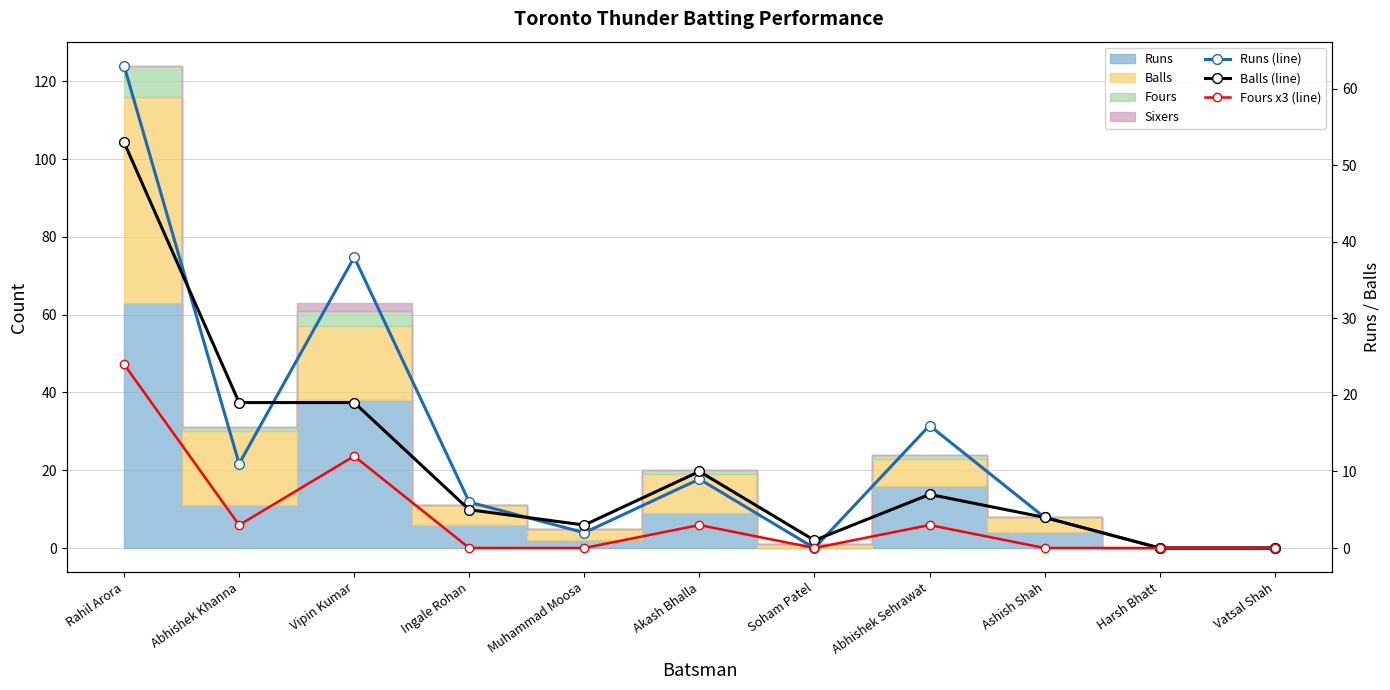

Reading left to right, list all the values displayed in this chart.

Runs (line): Rahil Arora=63	Abhishek Khanna=11	Vipin Kumar=38	Ingale Rohan=6	Muhammad Moosa=2	Akash Bhalla=9	Soham Patel=0	Abhishek Sehrawat=16	Ashish Shah=4	Harsh Bhatt=0	Vatsal Shah=0
Balls (line): Rahil Arora=53	Abhishek Khanna=19	Vipin Kumar=19	Ingale Rohan=5	Muhammad Moosa=3	Akash Bhalla=10	Soham Patel=1	Abhishek Sehrawat=7	Ashish Shah=4	Harsh Bhatt=0	Vatsal Shah=0
Fours x3 (line): Rahil Arora=24	Abhishek Khanna=3	Vipin Kumar=12	Ingale Rohan=0	Muhammad Moosa=0	Akash Bhalla=3	Soham Patel=0	Abhishek Sehrawat=3	Ashish Shah=0	Harsh Bhatt=0	Vatsal Shah=0